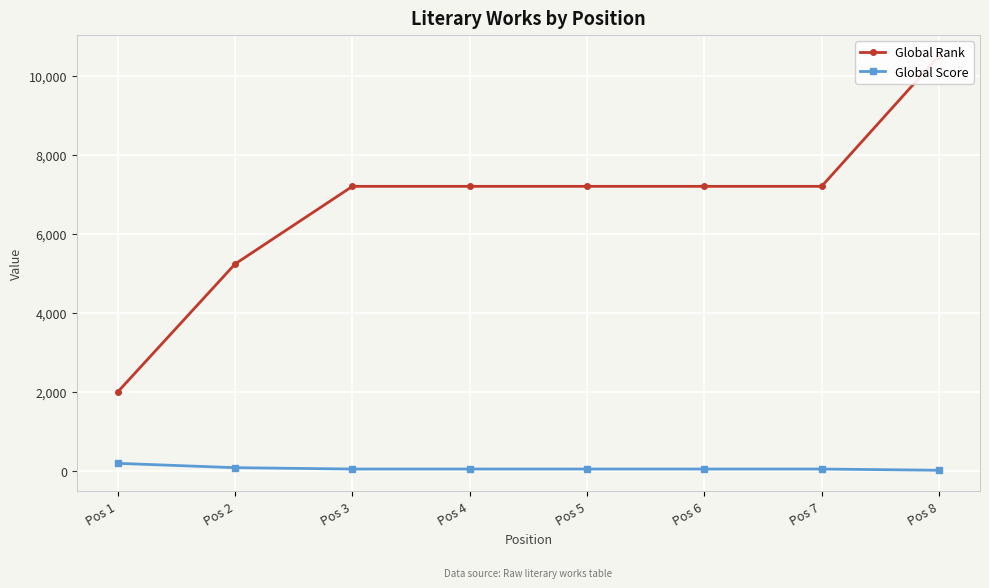

How many distinct data groups are displayed?

2